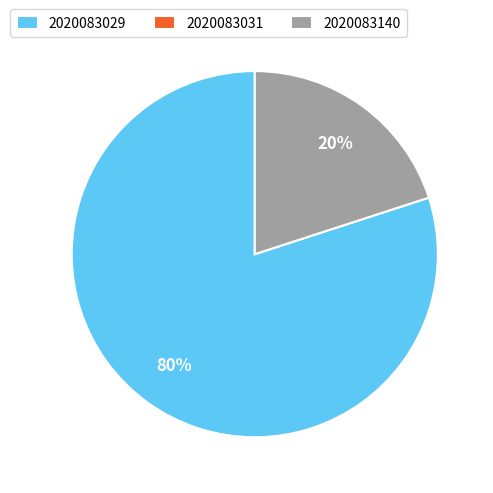

Which category has the biggest portion of the pie?

2020083029